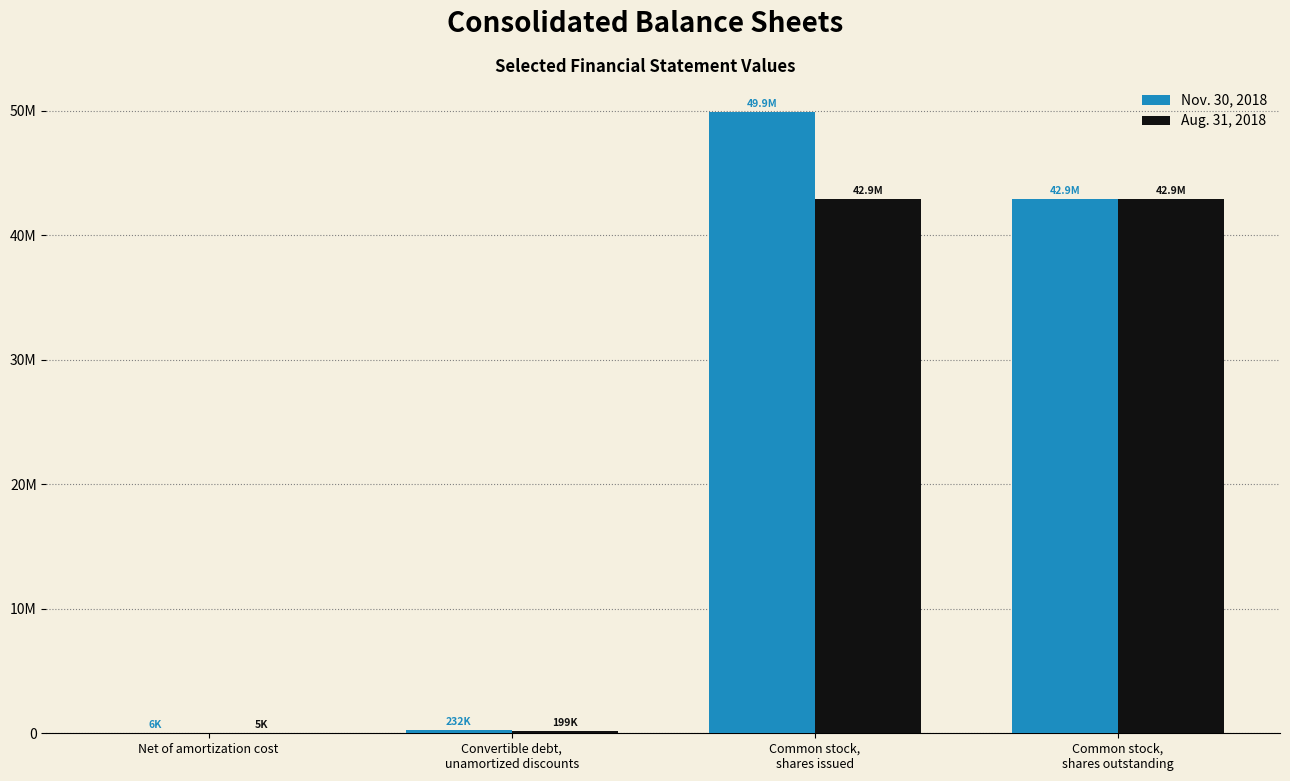

Which series changed the most between Convertible debt,
unamortized discounts and Common stock,
shares outstanding?

Aug. 31, 2018